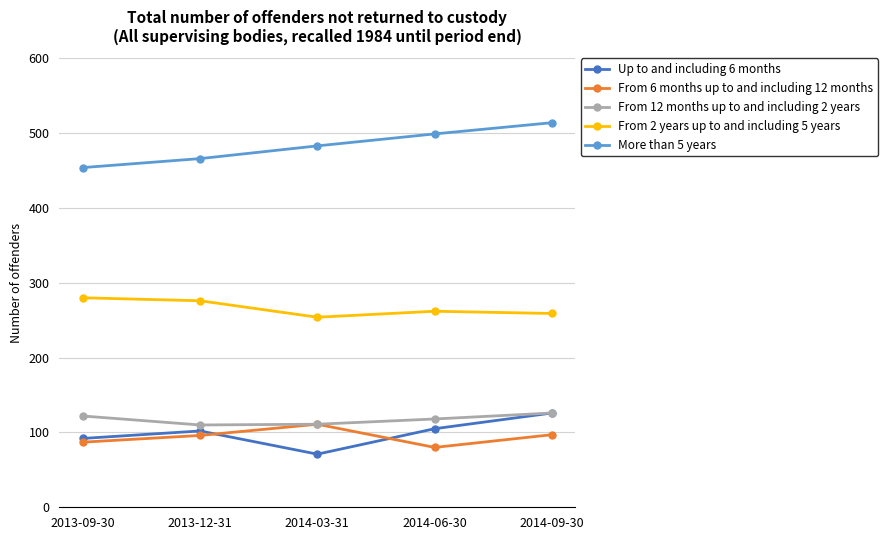

True or false: More than 5 years and From 6 months up to and including 12 months intersect in this chart.

False